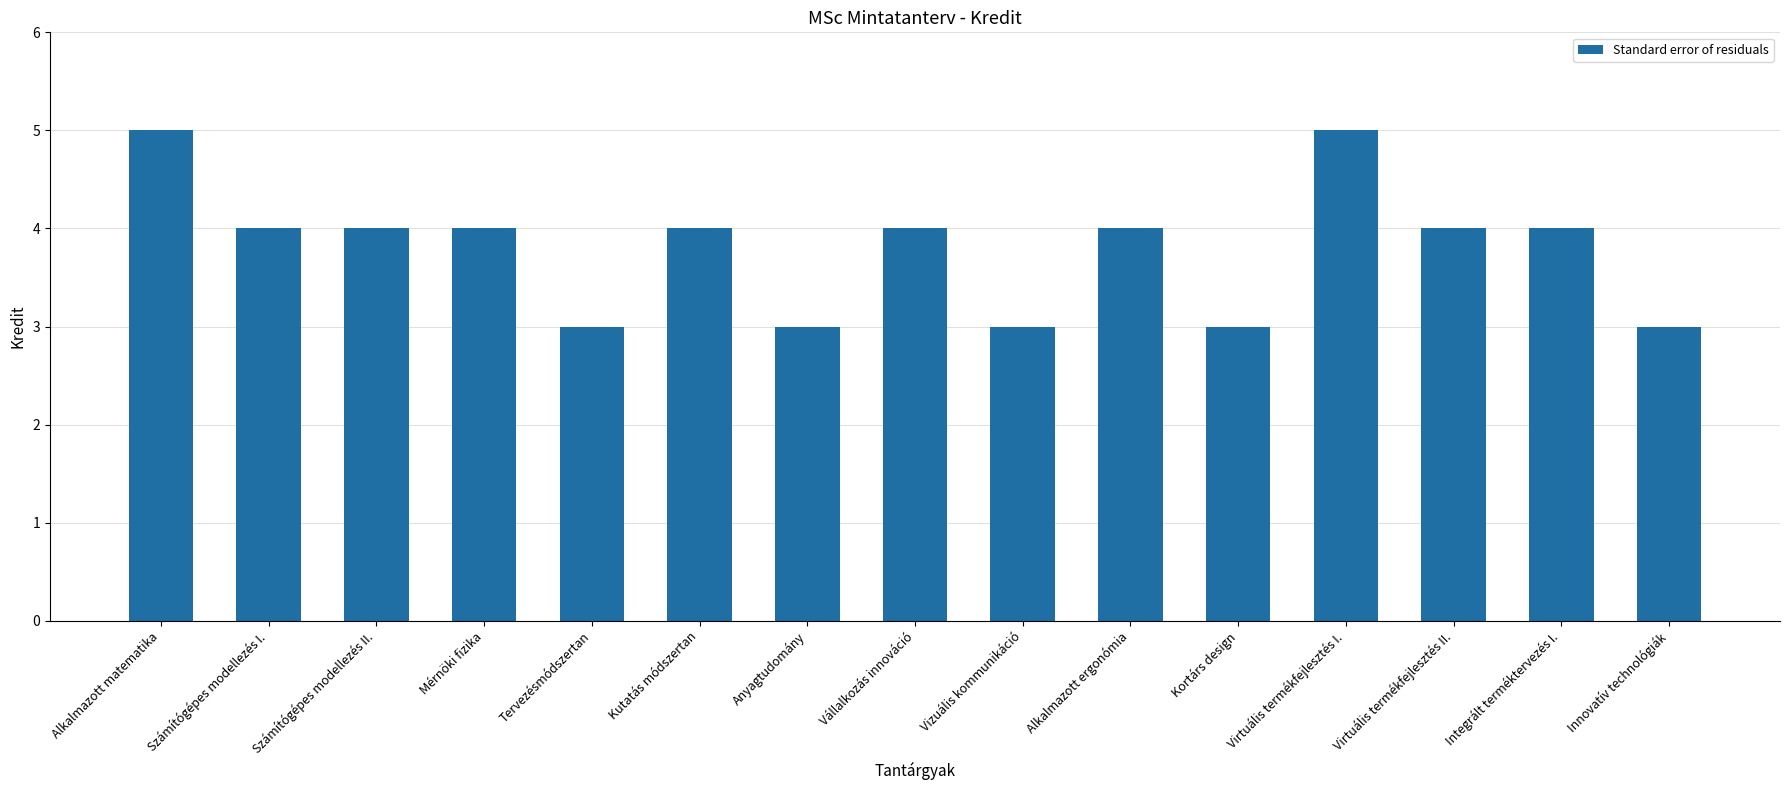

What is the average value?

4